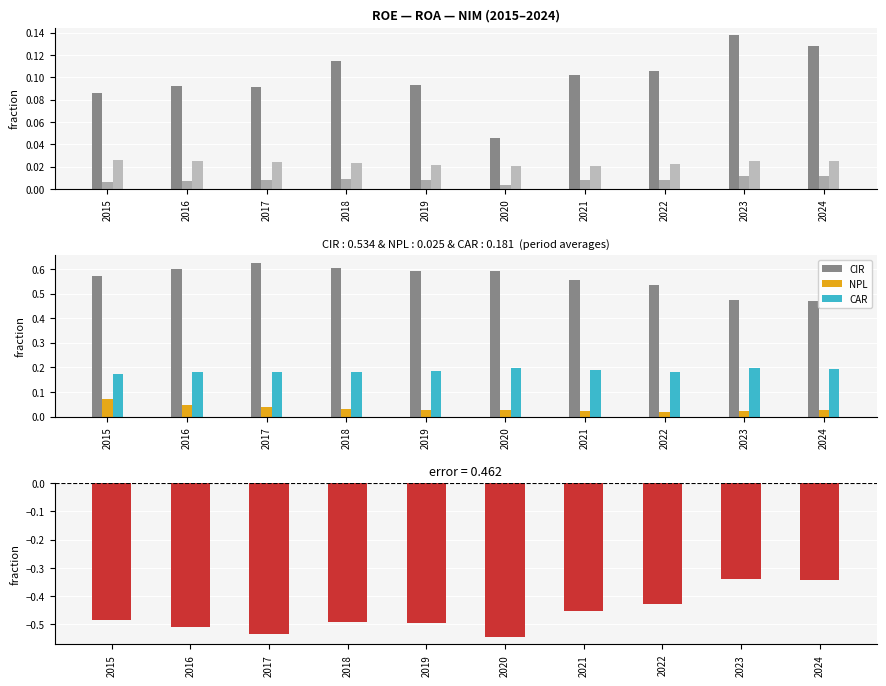

Is it true that NPL equals 0.0 at 2024?

True